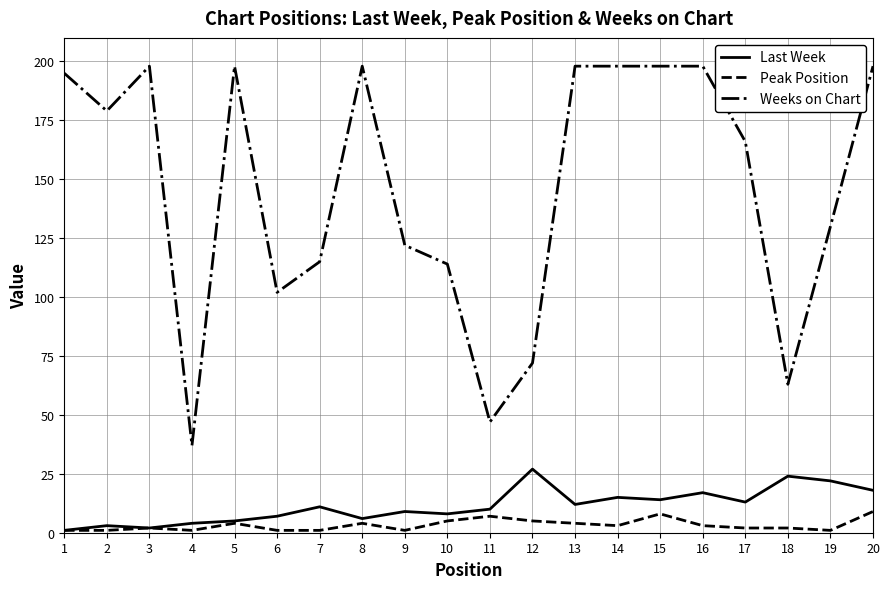

True or false: Weeks on Chart and Last Week cross at least once.

False